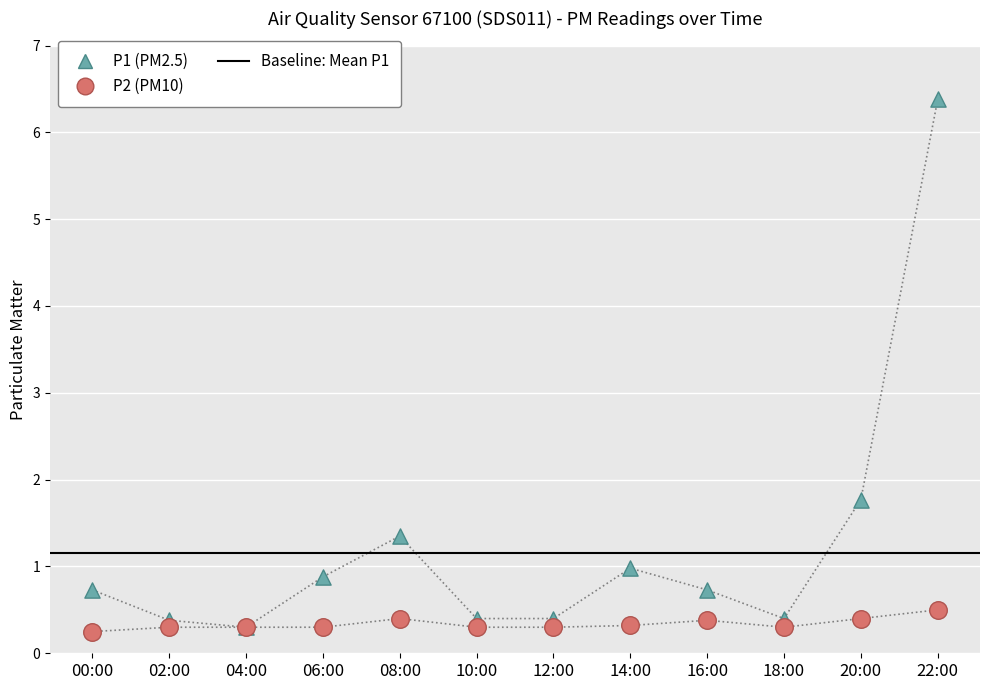

Which series reaches the minimum Y coordinate?

P2